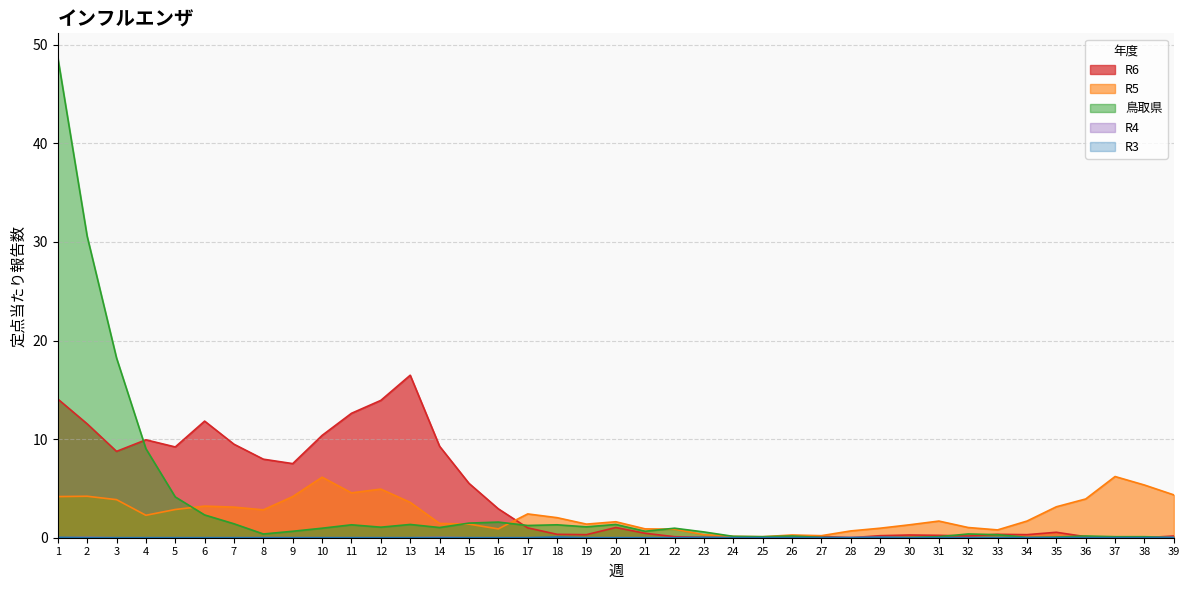

The R5 series shows 1.1 at 34. True or false?

False